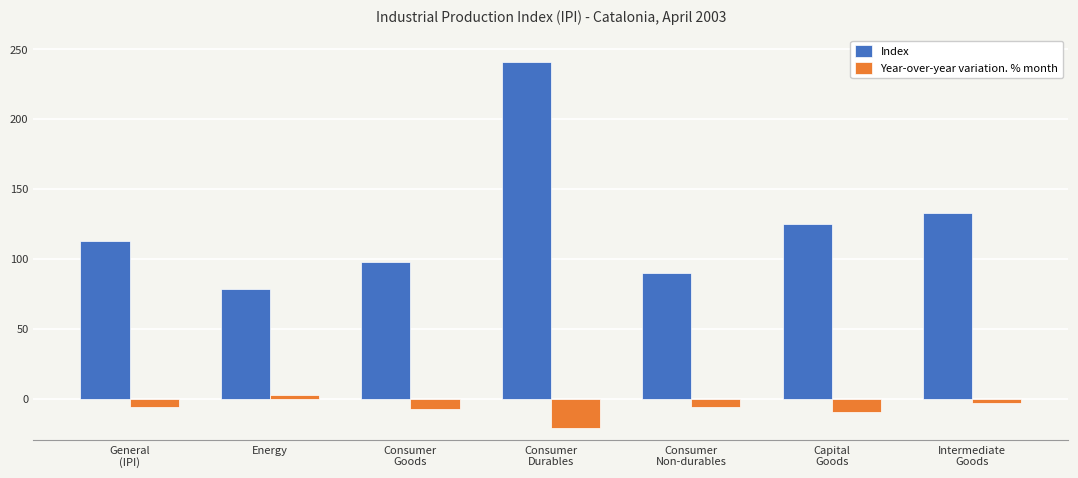

What is the sum of all Year-over-year variation. % month values?

-51.2